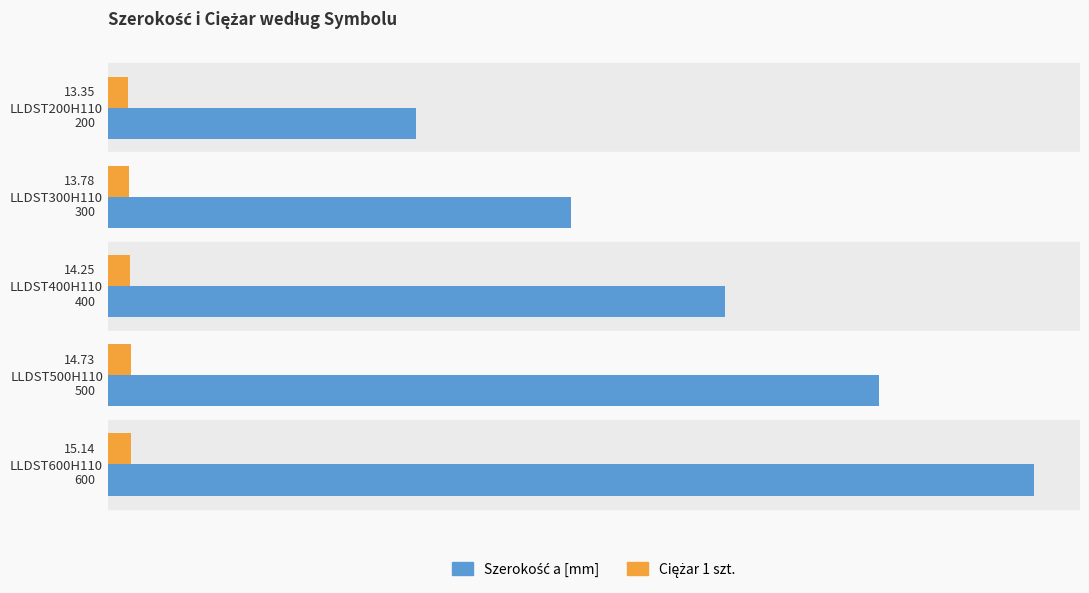

At how many categories does at least one series exceed 317?

3